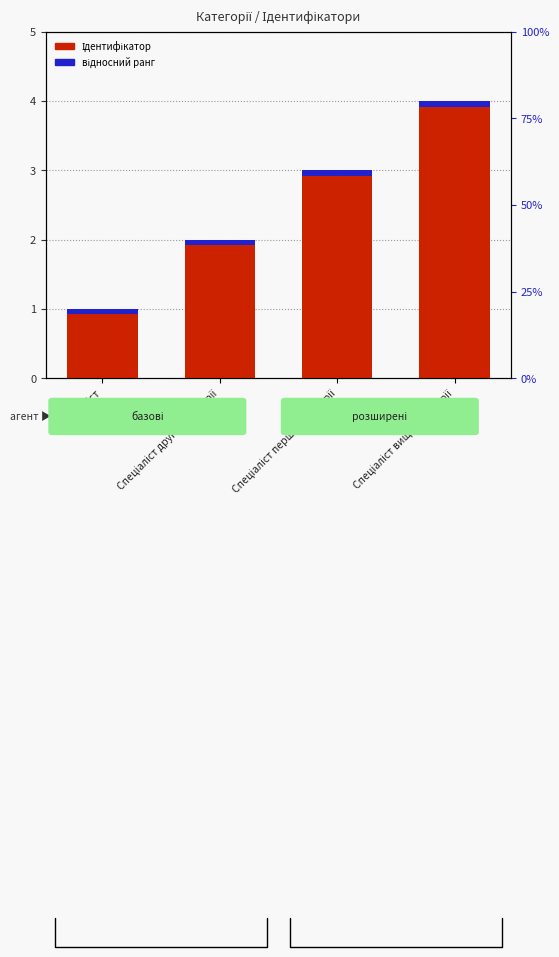

Which series has the widest spread of values?

Ідентифікатор